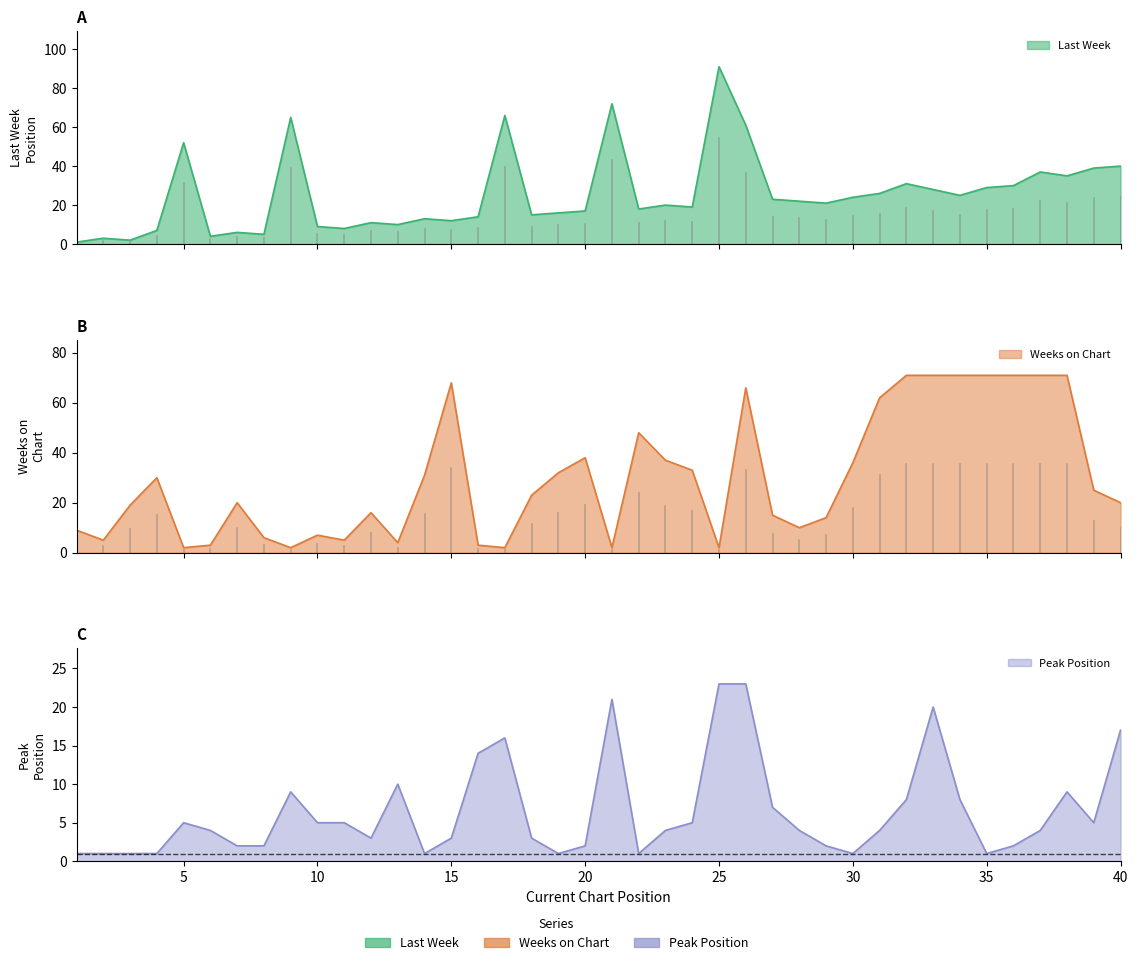

Is it true that Weeks on Chart equals 49 at 36?

False